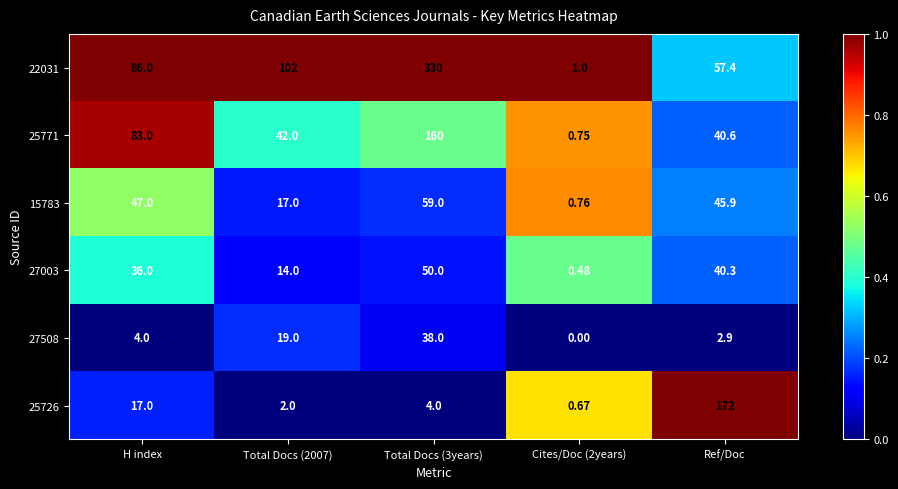

Where does the 15783 series first go above 45?

H index